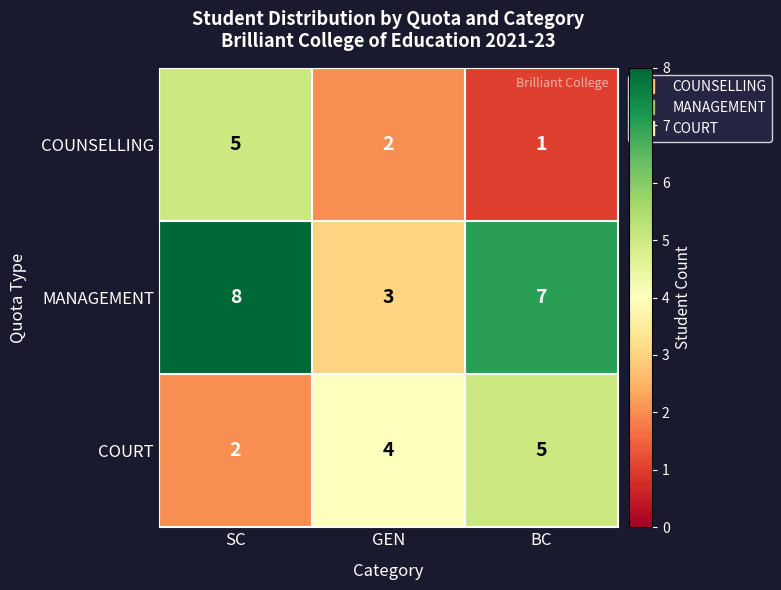

What is the sum of all COUNSELLING values?

8